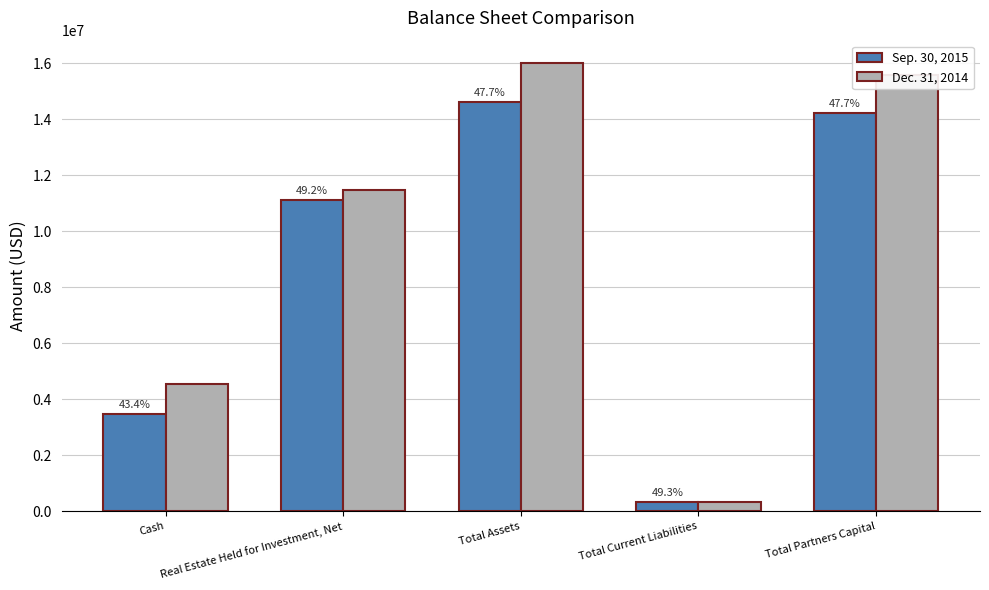

List the series in order of their peak value, highest first.

Dec. 31, 2014, Sep. 30, 2015